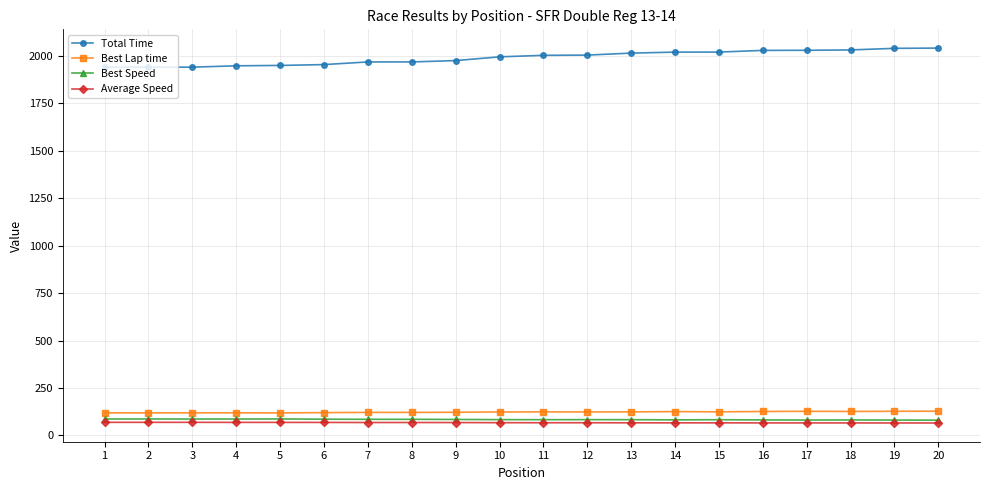

What is the minimum value for Best Speed?

80.7